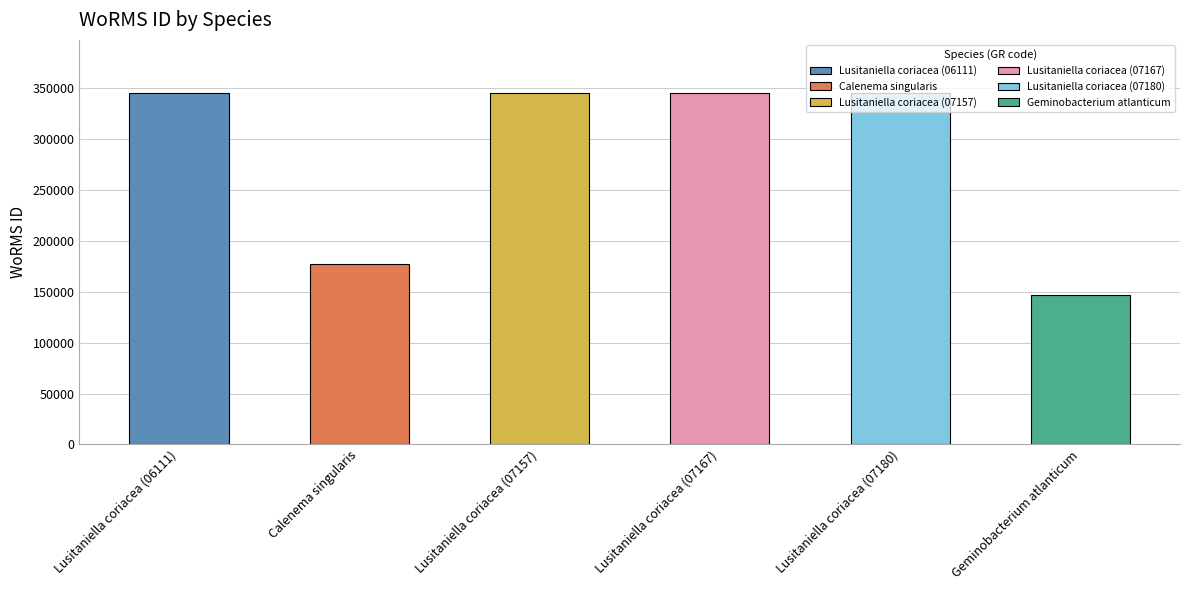

What is the value of the 1st bar from the left?

345514